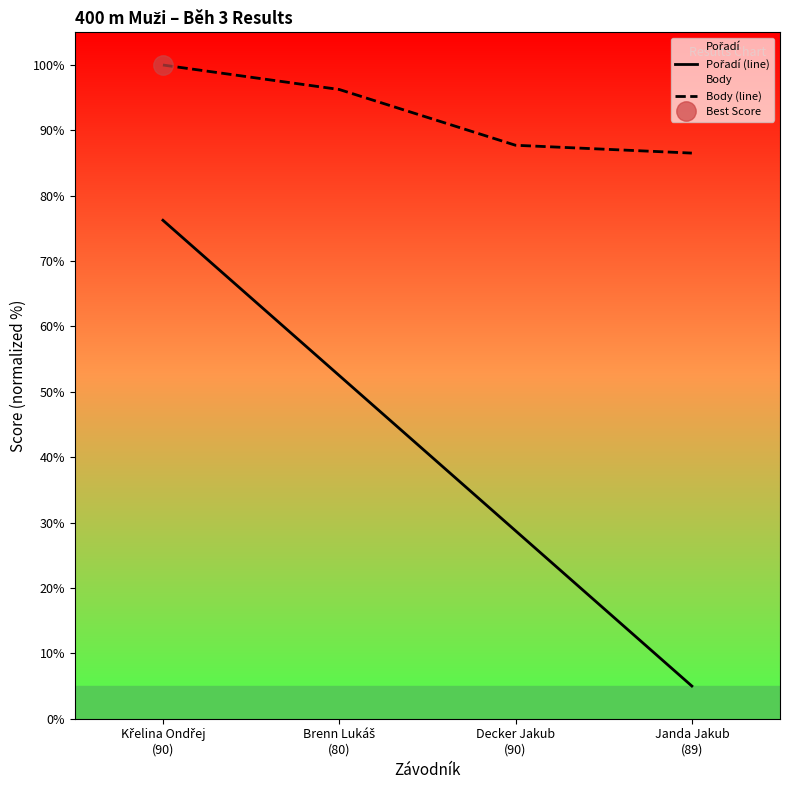

True or false: Body (line) has a value of 86.5 at Janda Jakub
(89).

True